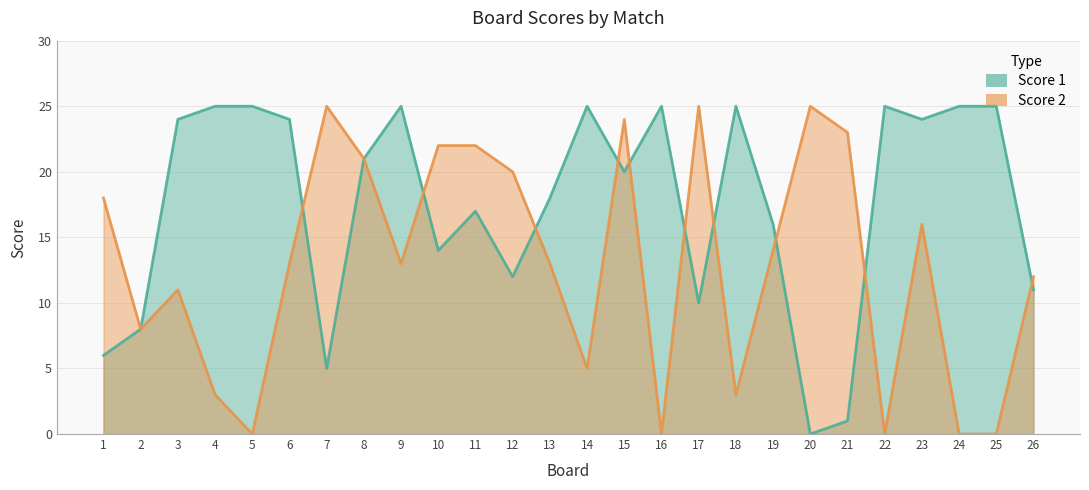

Where is the first local minimum for Score 1?

7